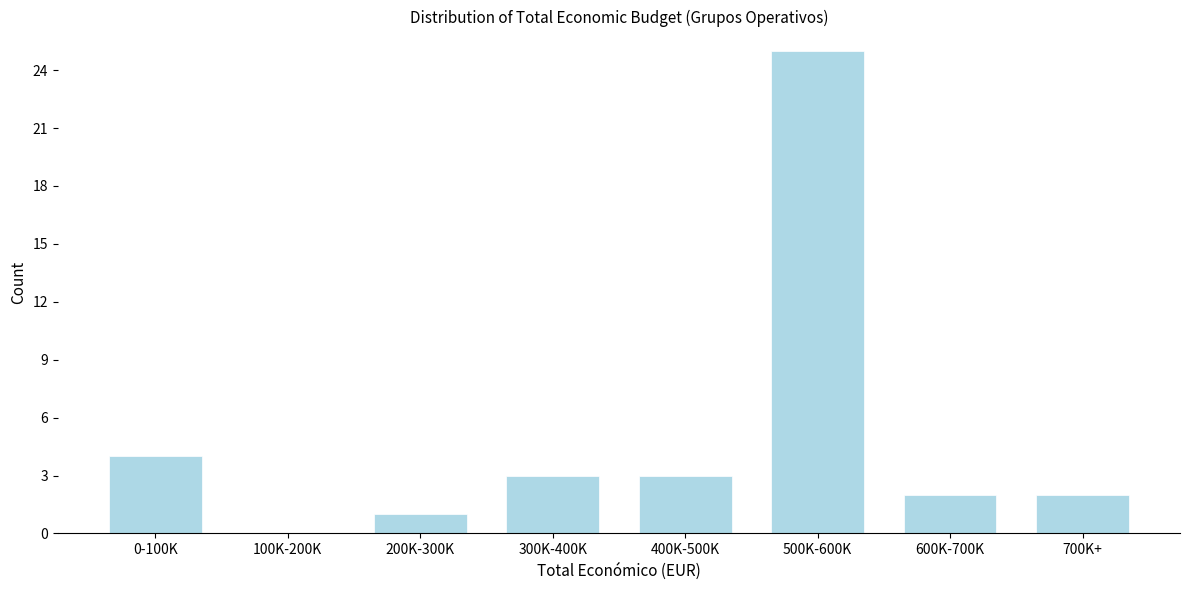

Reading left to right, list all the values displayed in this chart.

0-100K=4	100K-200K=0	200K-300K=1	300K-400K=3	400K-500K=3	500K-600K=25	600K-700K=2	700K+=2